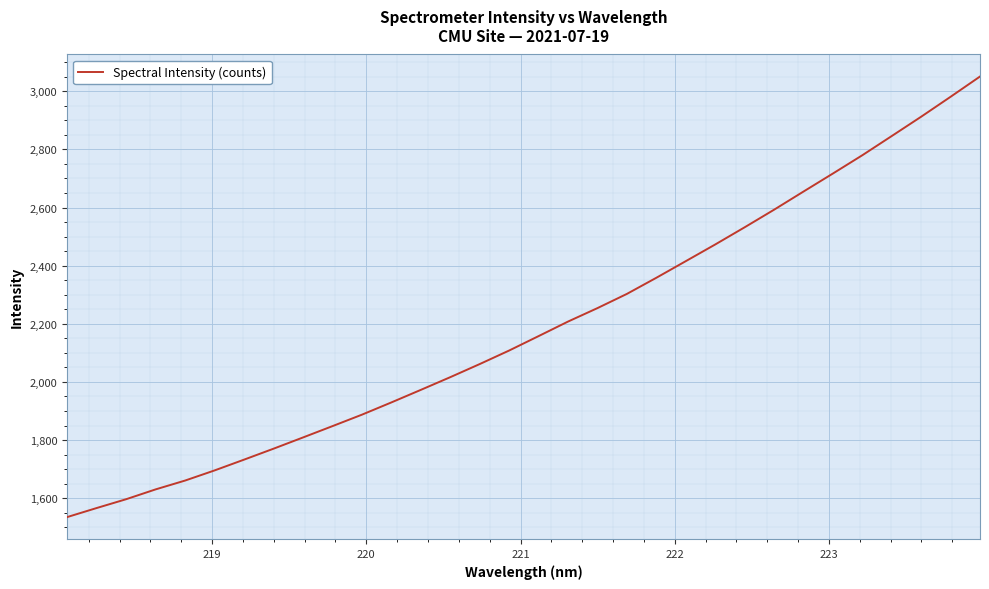

What is the minimum value shown in the chart?

1535.0